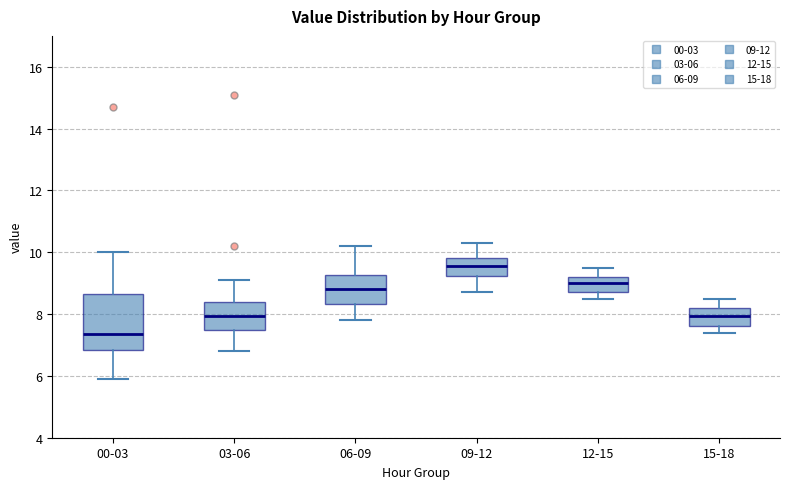

Reading left to right, read every box against the y-axis: the position of its median line, the range the box covers, and the ends of its whiskers. The values are not printed on the chart, so give them approximately, as read against the axis.

00-03: median 7.4, box 6.8 to 8.6, whiskers 6.0 to 10.0
03-06: median 8.0, box 7.6 to 8.4, whiskers 6.8 to 9.2
06-09: median 8.8, box 8.4 to 9.2, whiskers 7.8 to 10.2
09-12: median 9.6, box 9.2 to 9.8, whiskers 8.8 to 10.4
12-15: median 9.0, box 8.8 to 9.2, whiskers 8.6 to 9.6
15-18: median 8.0, box 7.6 to 8.2, whiskers 7.4 to 8.6